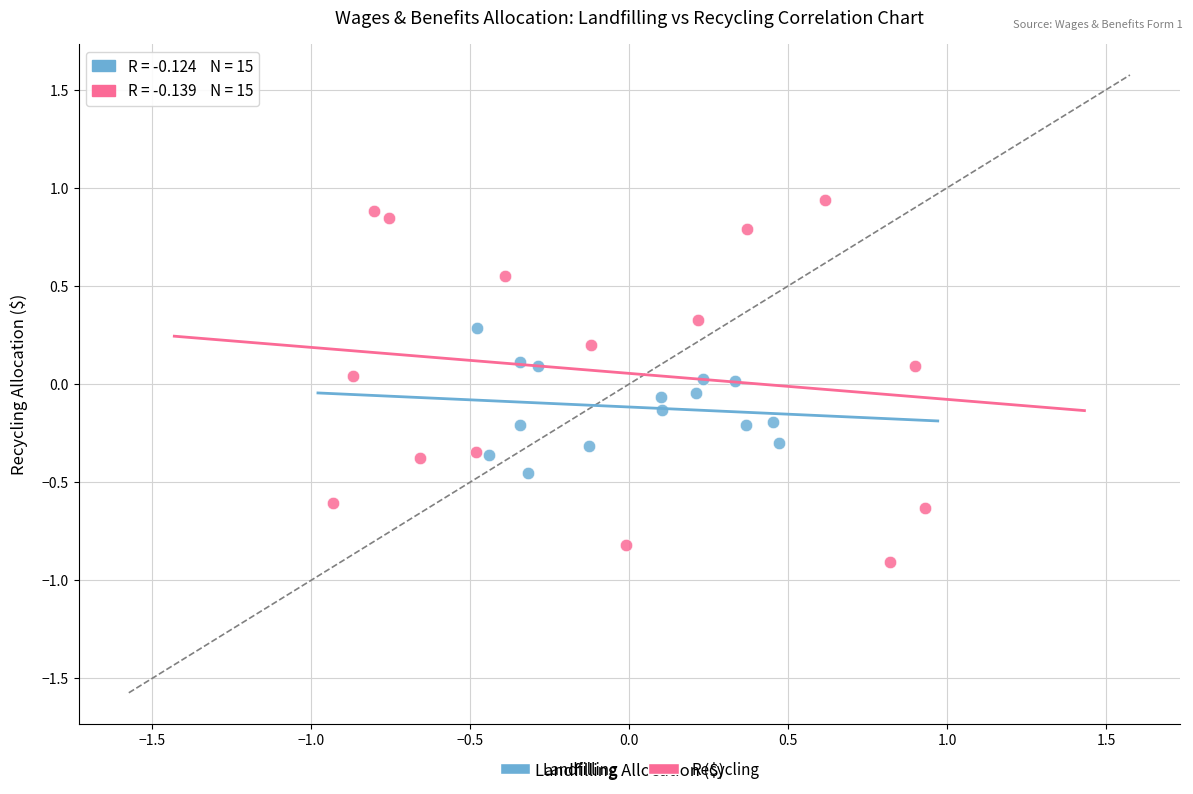

Which series has the widest spread of Y values?

Recycling